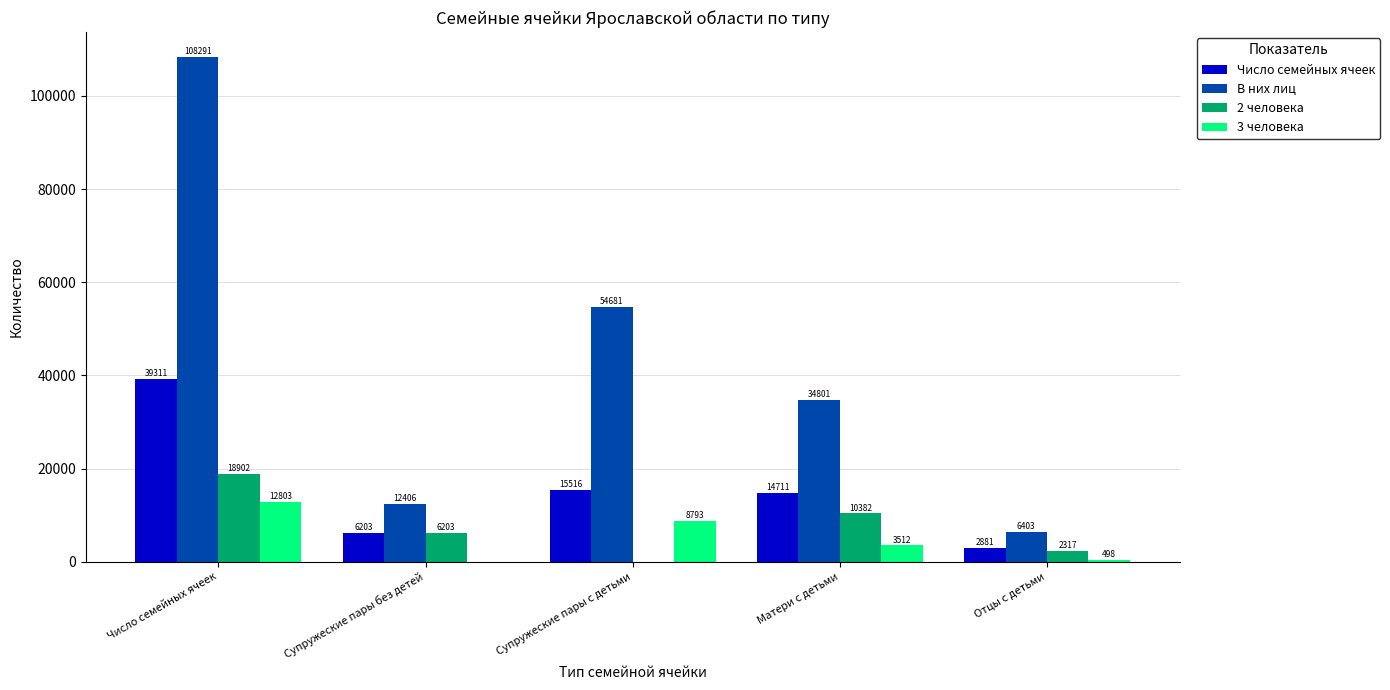

What value does the Число семейных ячеек series have at Супружеские пары с детьми, to the nearest 50?

15500